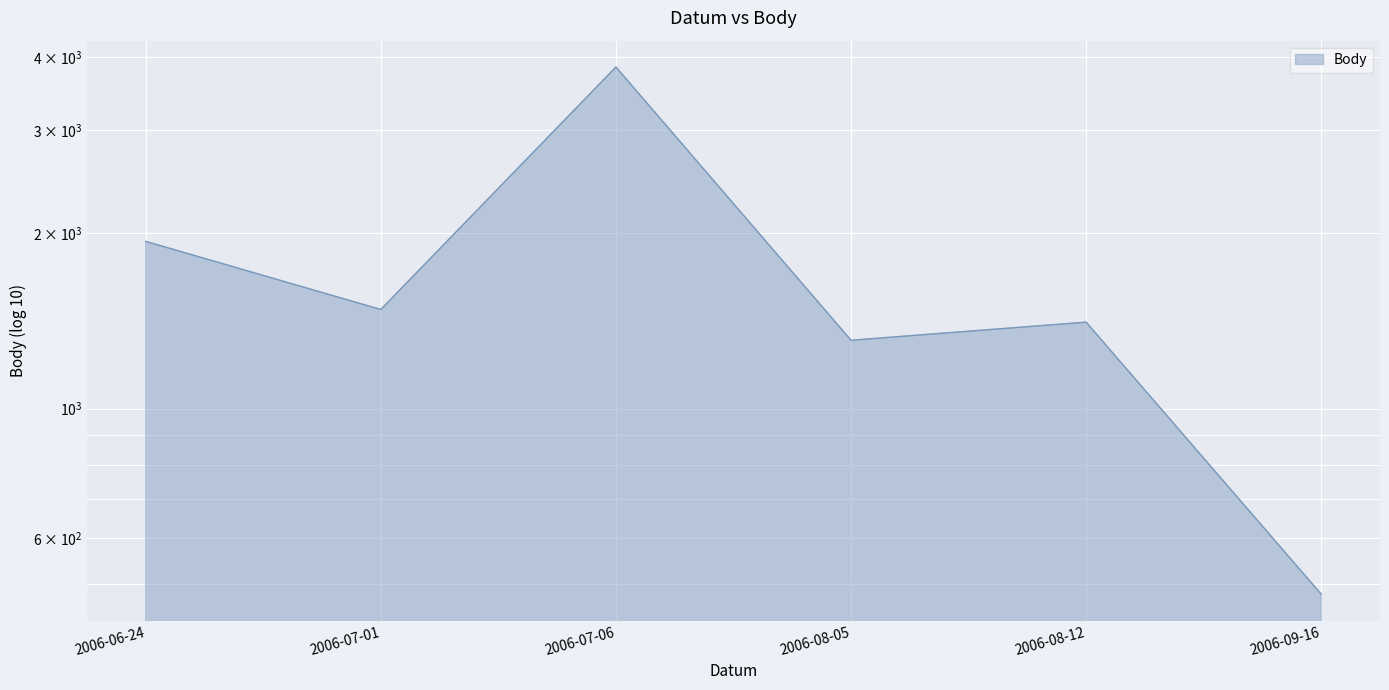

Is it true that the value at 2006-08-12 is 834?

False